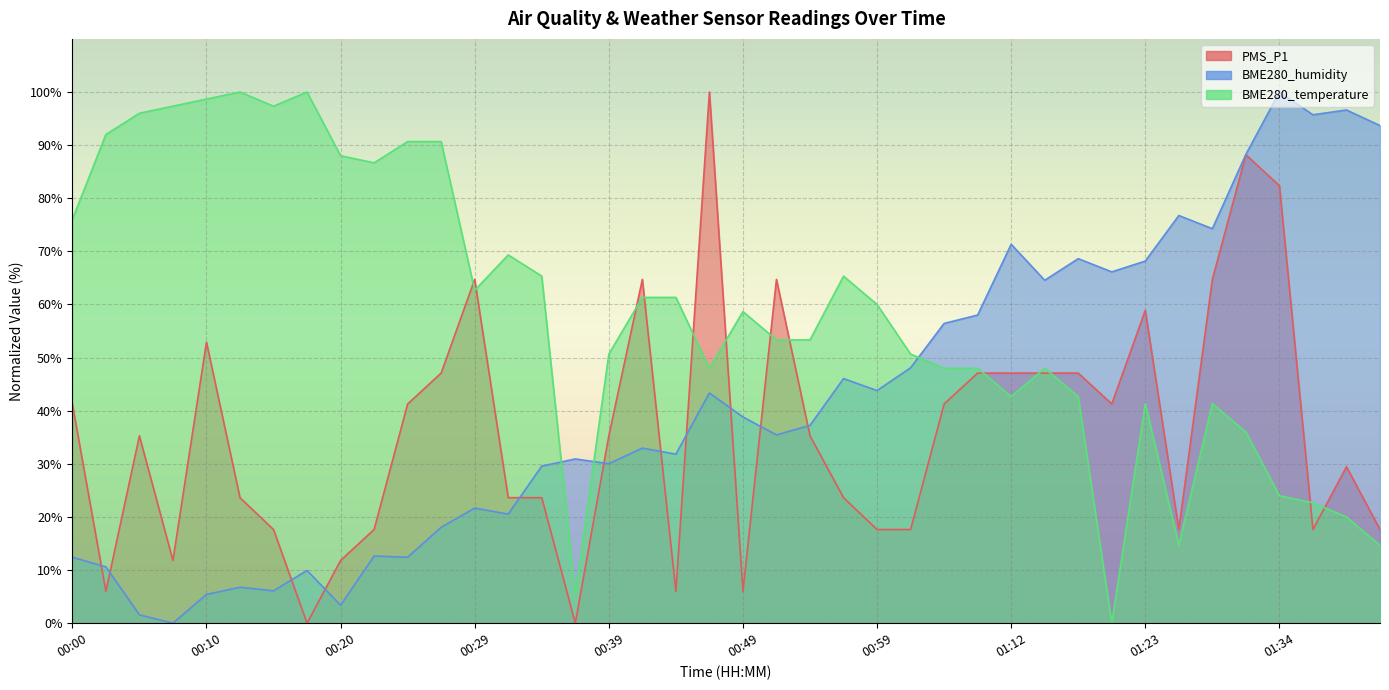

Reading left to right, extract all data points from this chart.

PMS_P1: 00:00=41.3	00:03=6.0	00:05=35.3	00:08=11.8	00:10=52.9	00:12=23.6	00:15=17.6	00:17=0.0	00:20=11.8	00:22=17.6	00:25=41.3	00:27=47.1	00:29=64.7	00:32=23.6	00:34=23.6	00:37=0.0	00:39=35.3	00:42=64.7	00:44=6.0	00:46=100.0	00:49=6.0	00:52=64.7	00:54=35.3	00:57=23.6	00:59=17.6	01:02=17.6	01:04=41.3	01:07=47.1	01:12=47.1	01:14=47.1	01:17=47.1	01:20=41.3	01:23=58.9	01:26=17.6	01:29=64.7	01:32=88.2	01:34=82.4	01:37=17.6	01:40=29.5	01:42=17.6
BME280_humidity: 00:00=12.4	00:03=10.6	00:05=1.6	00:08=0.0	00:10=5.4	00:12=6.8	00:15=6.1	00:17=9.9	00:20=3.4	00:22=12.6	00:25=12.4	00:27=18.1	00:29=21.7	00:32=20.5	00:34=29.6	00:37=30.9	00:39=30.0	00:42=33.0	00:44=31.8	00:46=43.3	00:49=38.8	00:52=35.4	00:54=37.2	00:57=46.0	00:59=43.8	01:02=48.1	01:04=56.4	01:07=58.0	01:12=71.3	01:14=64.6	01:17=68.6	01:20=66.1	01:23=68.2	01:26=76.7	01:29=74.3	01:32=88.3	01:34=100.0	01:37=95.7	01:40=96.6	01:42=93.7
BME280_temperature: 00:00=76.0	00:03=92.0	00:05=96.0	00:08=97.3	00:10=98.7	00:12=100.0	00:15=97.3	00:17=100.0	00:20=88.0	00:22=86.7	00:25=90.7	00:27=90.7	00:29=62.7	00:32=69.3	00:34=65.3	00:37=5.3	00:39=50.7	00:42=61.3	00:44=61.3	00:46=48.0	00:49=58.7	00:52=53.3	00:54=53.3	00:57=65.3	00:59=60.0	01:02=50.7	01:04=48.0	01:07=48.0	01:12=42.7	01:14=48.0	01:17=42.7	01:20=0.0	01:23=41.3	01:26=14.7	01:29=41.3	01:32=36.0	01:34=24.0	01:37=22.7	01:40=20.0	01:42=14.7